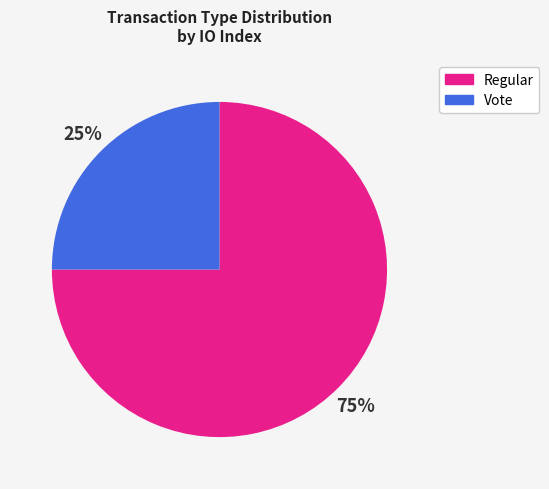

Combined, do Regular and Vote account for over 50%?

Yes